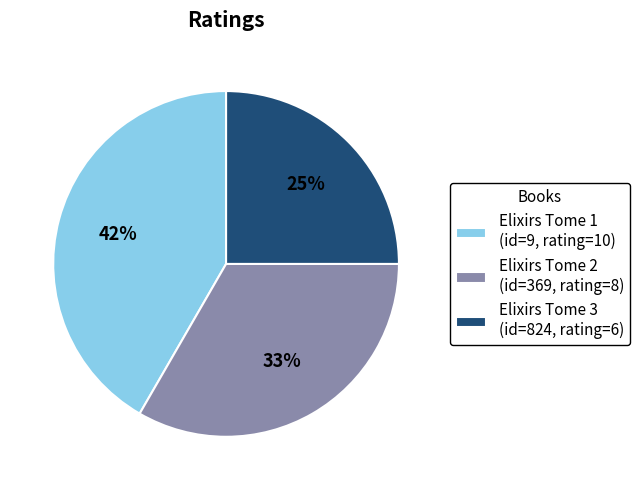

Is there a majority slice in this chart?

No